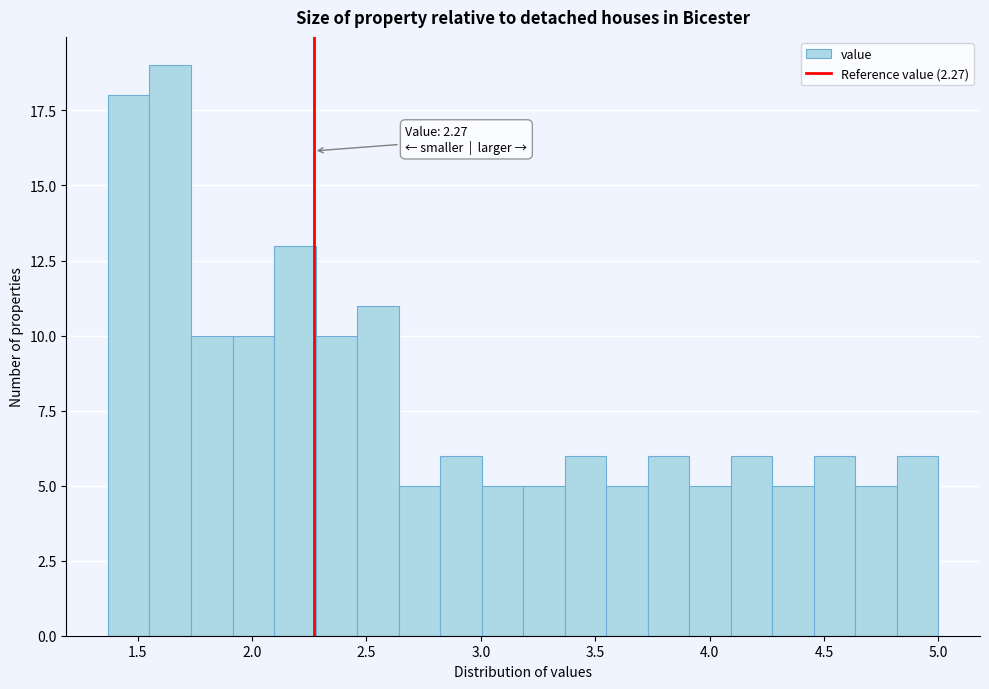

Around what value on the x-axis is the tallest bar? Give the approximate position of its centre, as read against the axis.

1.65